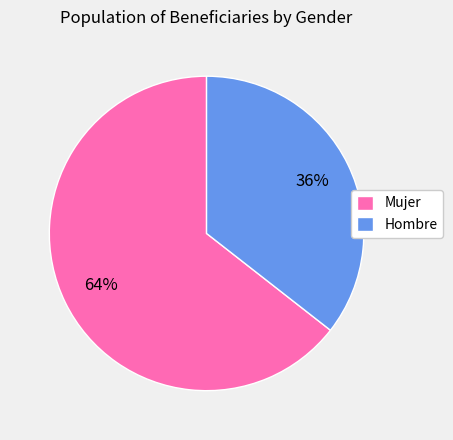

Is it true that Hombre is 24% of the pie?

False